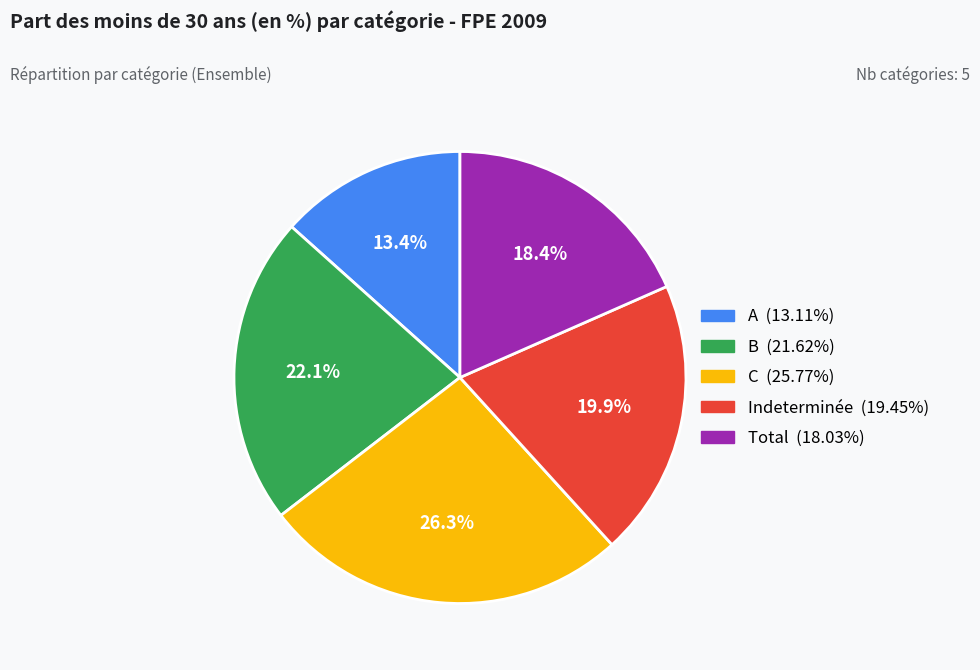

Is the sum of Indeterminée and Total greater than half?

No